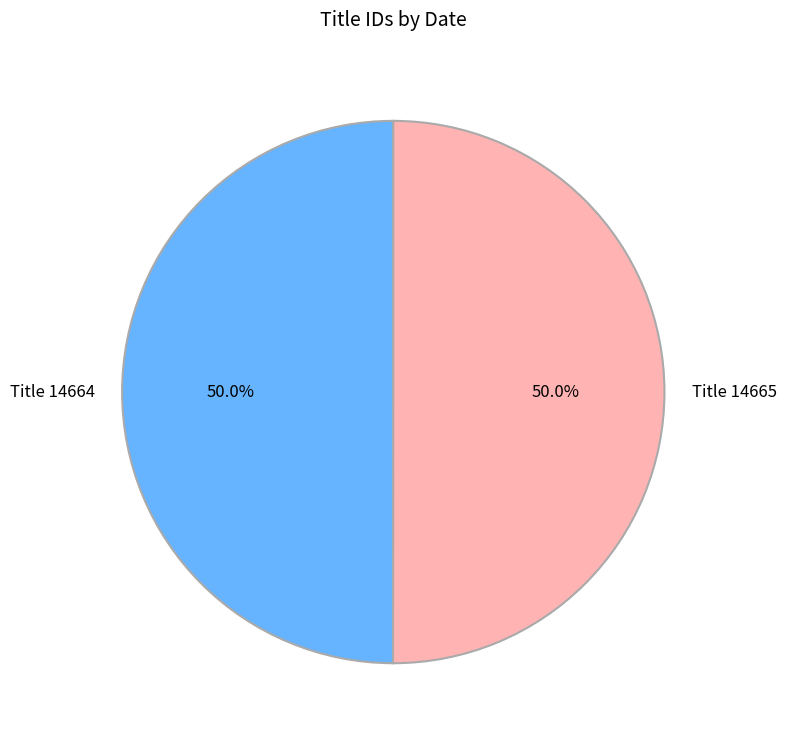

What is the total percentage of Title 14665 and Title 14664?

100.0%